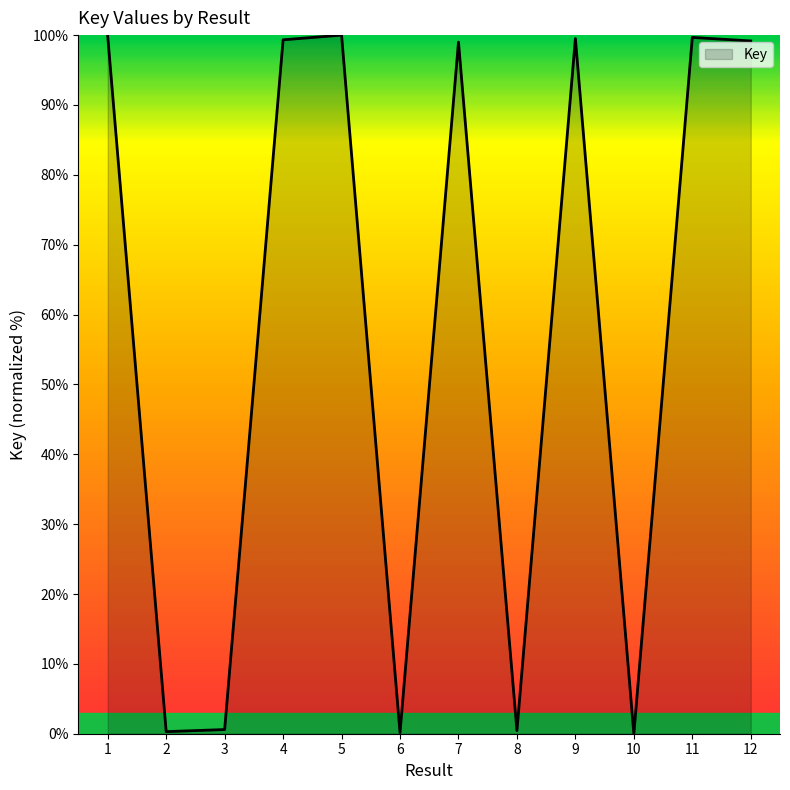

The chart shows a value of 0.4 at 8. True or false?

True